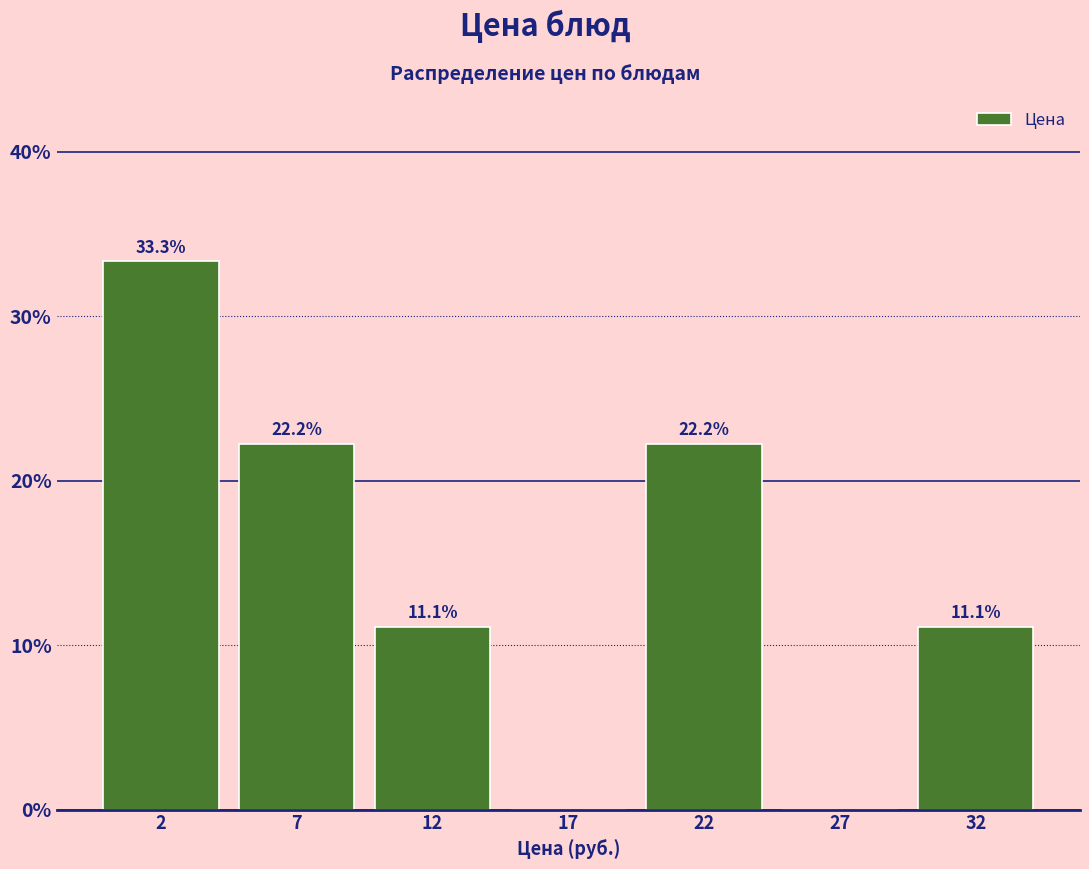

Reading left to right, list all the values displayed in this chart.

2=33.3	7=22.2	12=11.1	17=0.0	22=22.2	27=0.0	32=11.1